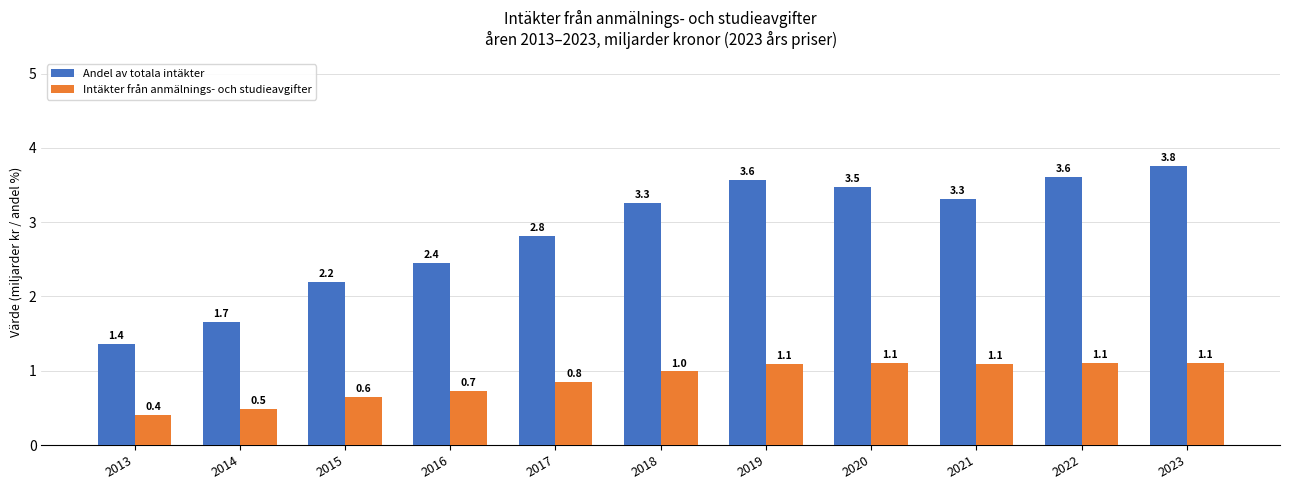

What are all the series names shown in the legend?

Andel av totala intäkter, Intäkter från anmälnings- och studieavgifter